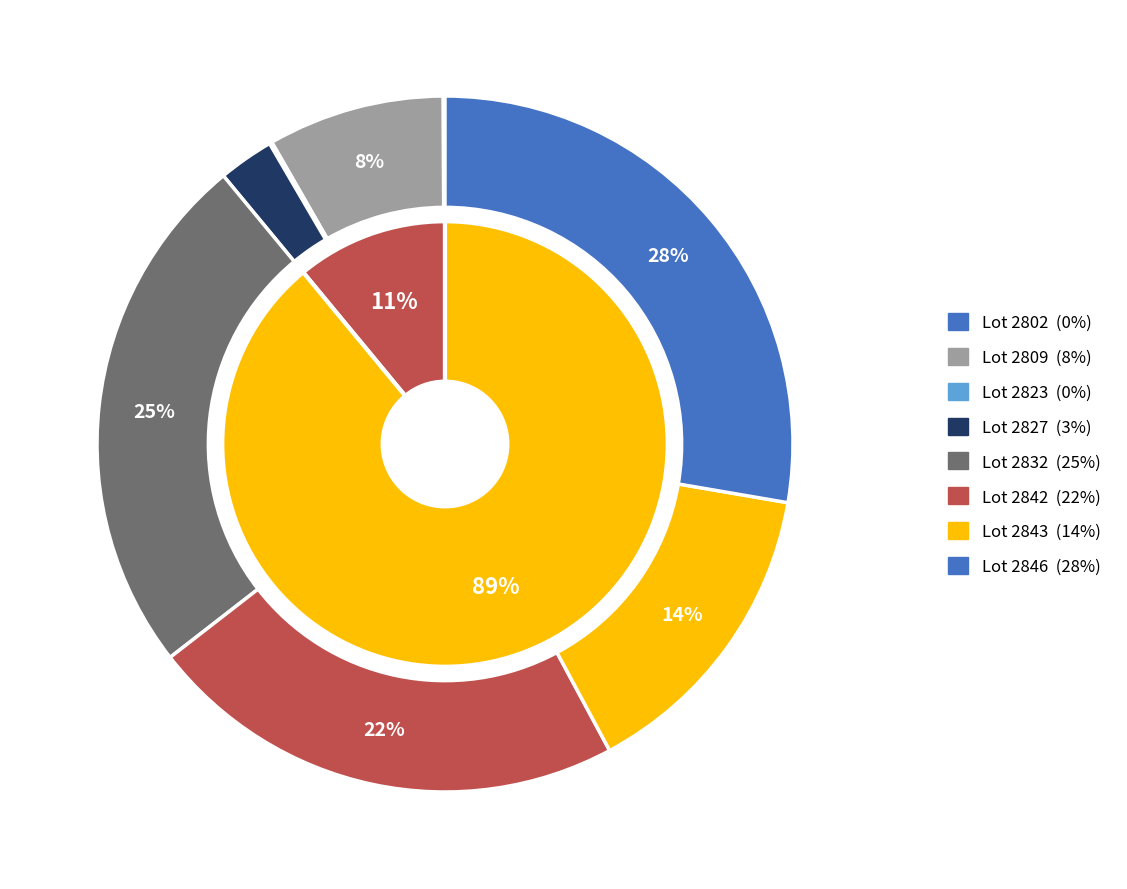

How many slices are in this pie chart?

8